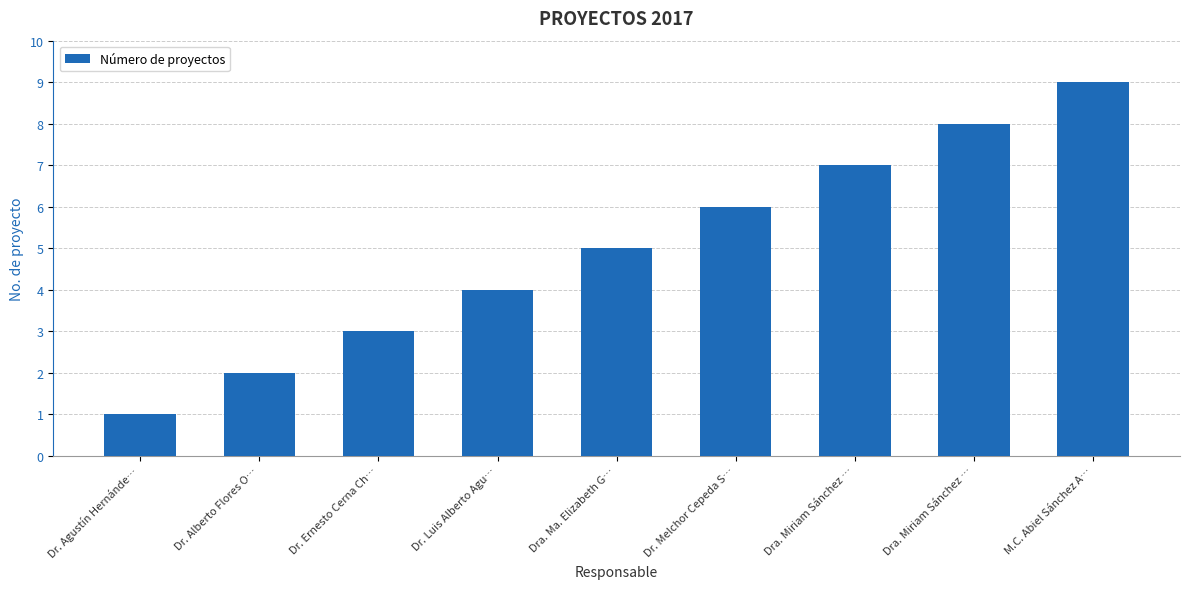

Count the values in the range 3 to 7.

5